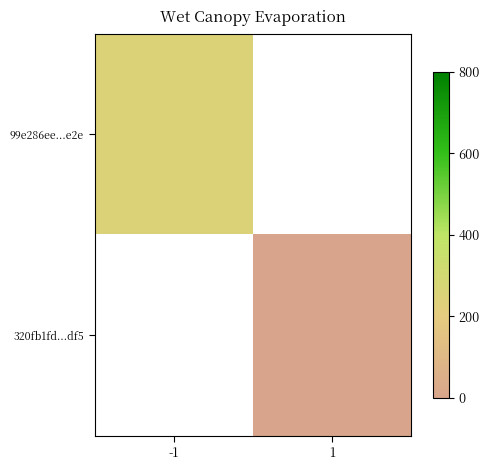

Which has a higher value, 1 or -1?

-1